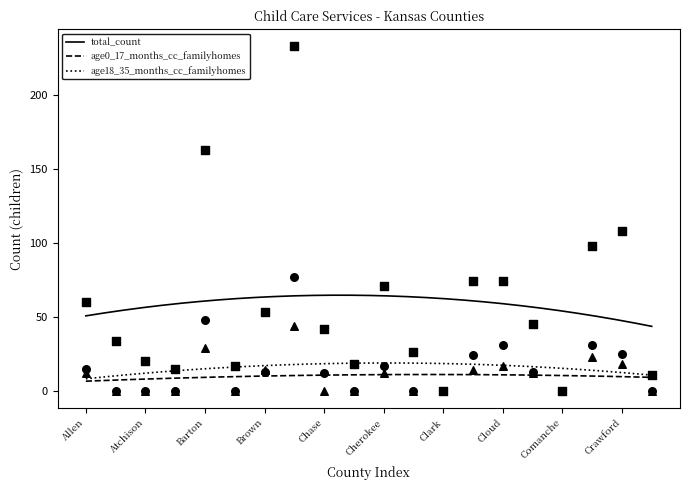

What are all the series names shown in the legend?

total_count, age0_17_months_cc_familyhomes, age18_35_months_cc_familyhomes